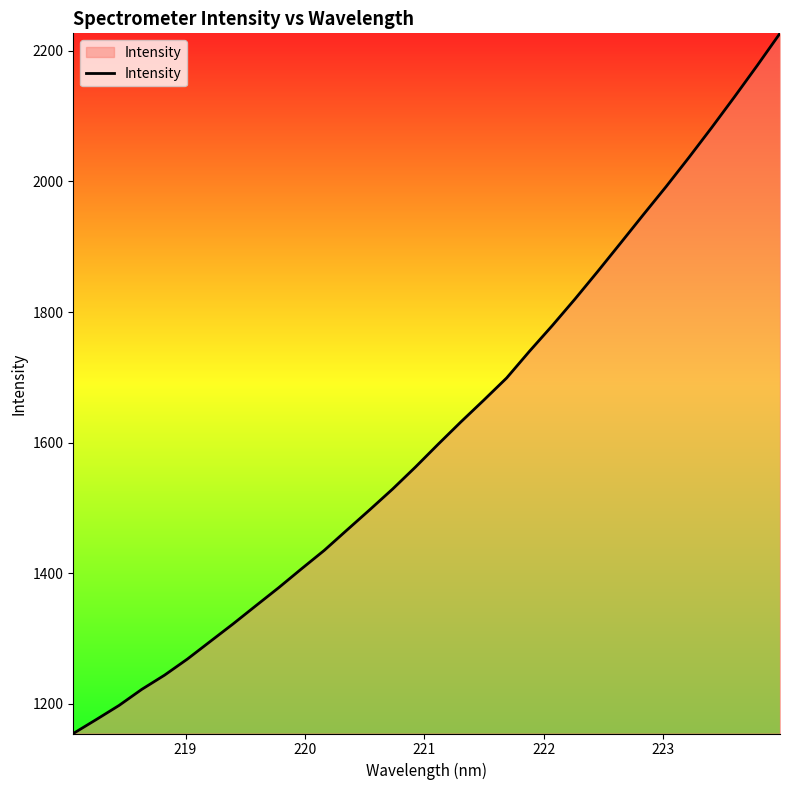

Count the number of categories in the chart.

32